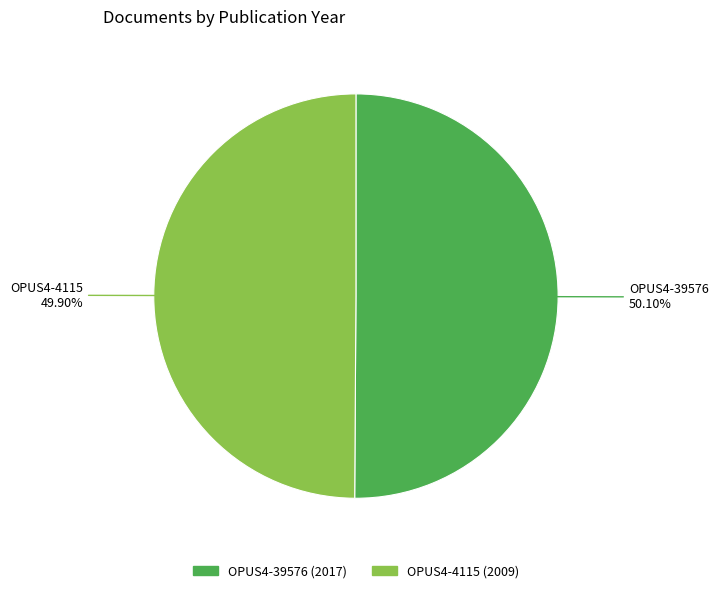

Count the number of slices in the pie.

2